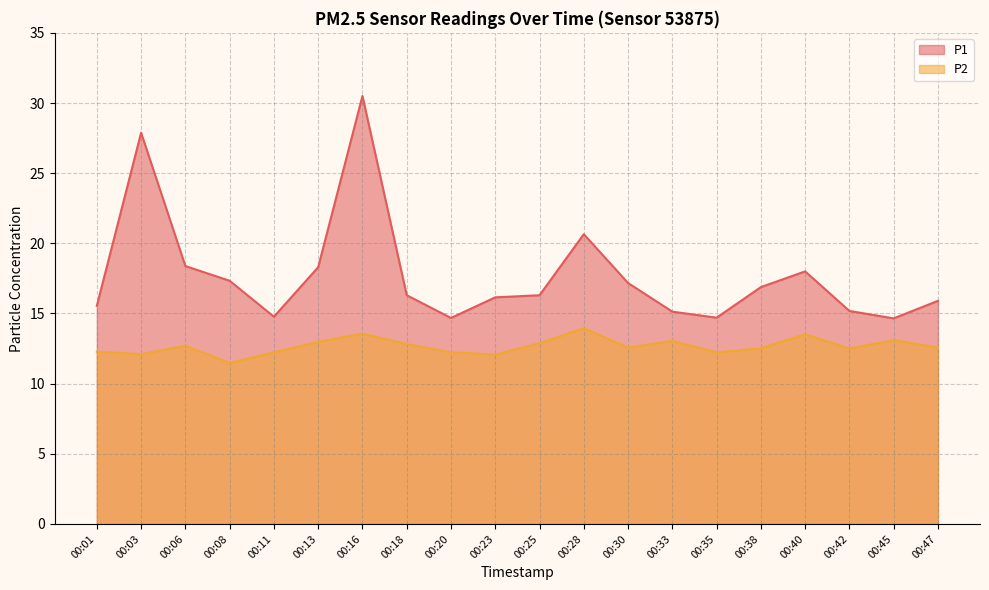

Is it true that P1 equals 27.0 at 00:33?

False